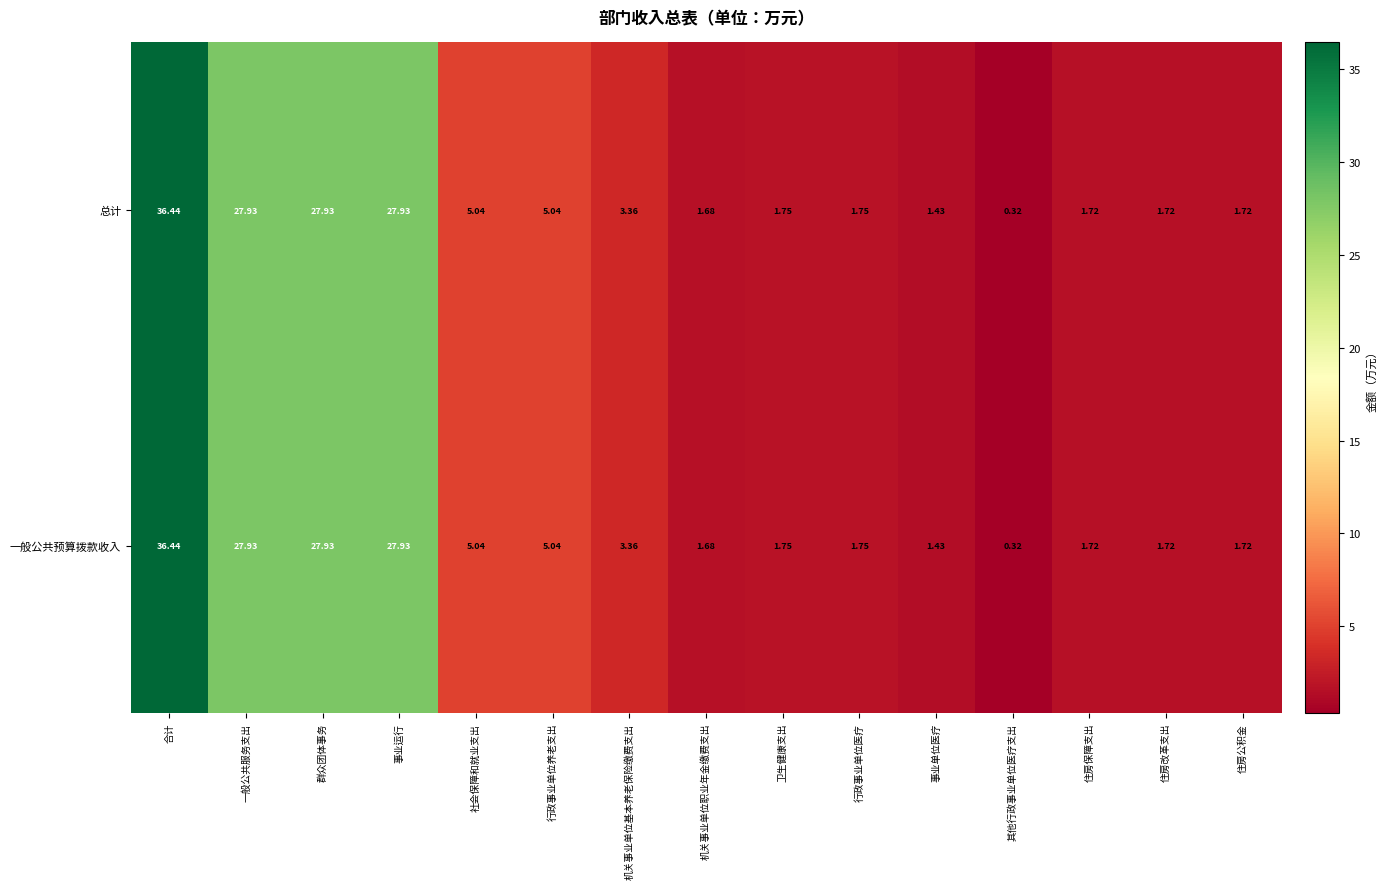

Which category has the highest value in the 总计 series?

合计